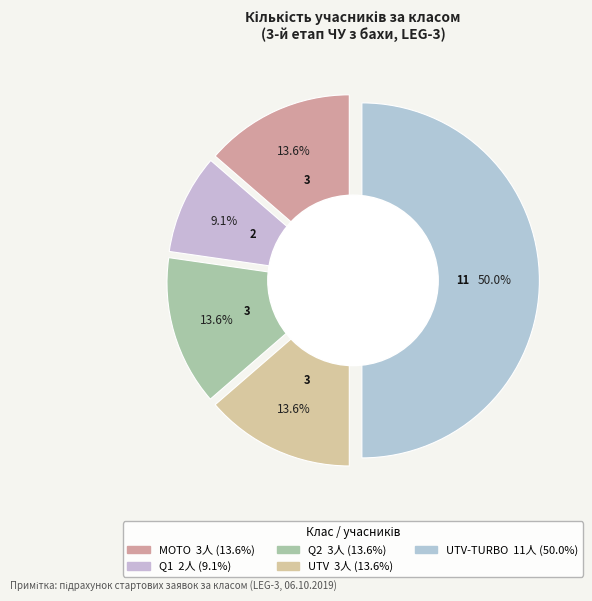

Count the number of slices in the pie.

5